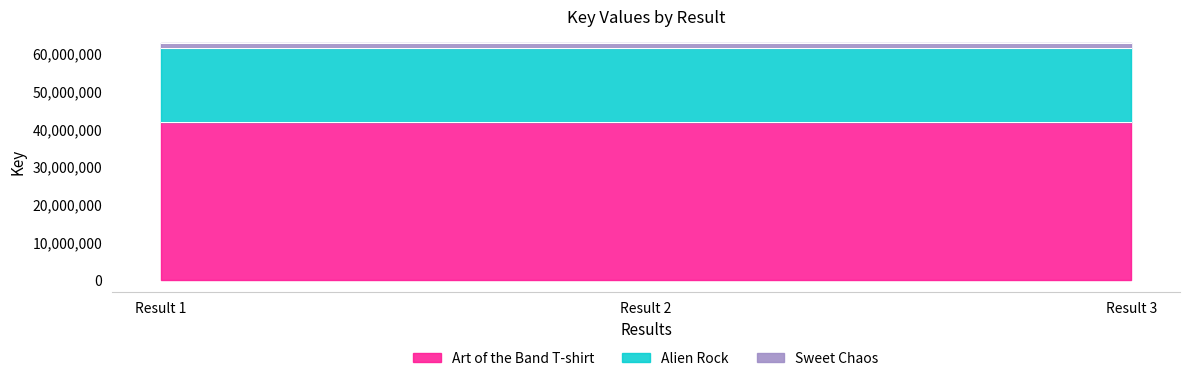

What is the sum of the Art of the Band T-shirt values at Result 1 and Result 3?

83881156